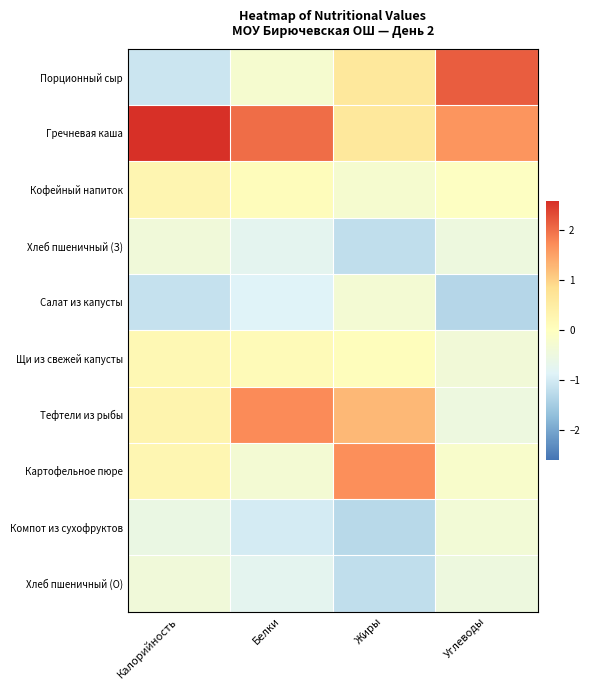

Reading left to right, extract all data points from this chart.

Порционный сыр: Калорийность=-1.1	Белки=-0.3	Жиры=0.6	Углеводы=2.1
Гречневая каша: Калорийность=2.6	Белки=2.0	Жиры=0.6	Углеводы=1.6
Кофейный напиток: Калорийность=0.3	Белки=0.1	Жиры=-0.3	Углеводы=-0.1
Хлеб пшеничный (З): Калорийность=-0.4	Белки=-0.7	Жиры=-1.2	Углеводы=-0.5
Салат из капусты: Калорийность=-1.1	Белки=-0.9	Жиры=-0.3	Углеводы=-1.3
Щи из свежей капусты: Калорийность=0.2	Белки=0.1	Жиры=0.1	Углеводы=-0.4
Тефтели из рыбы: Калорийность=0.3	Белки=1.7	Жиры=1.3	Углеводы=-0.5
Картофельное пюре: Калорийность=0.2	Белки=-0.3	Жиры=1.7	Углеводы=-0.2
Компот из сухофруктов: Калорийность=-0.6	Белки=-1.0	Жиры=-1.3	Углеводы=-0.3
Хлеб пшеничный (О): Калорийность=-0.4	Белки=-0.7	Жиры=-1.2	Углеводы=-0.5